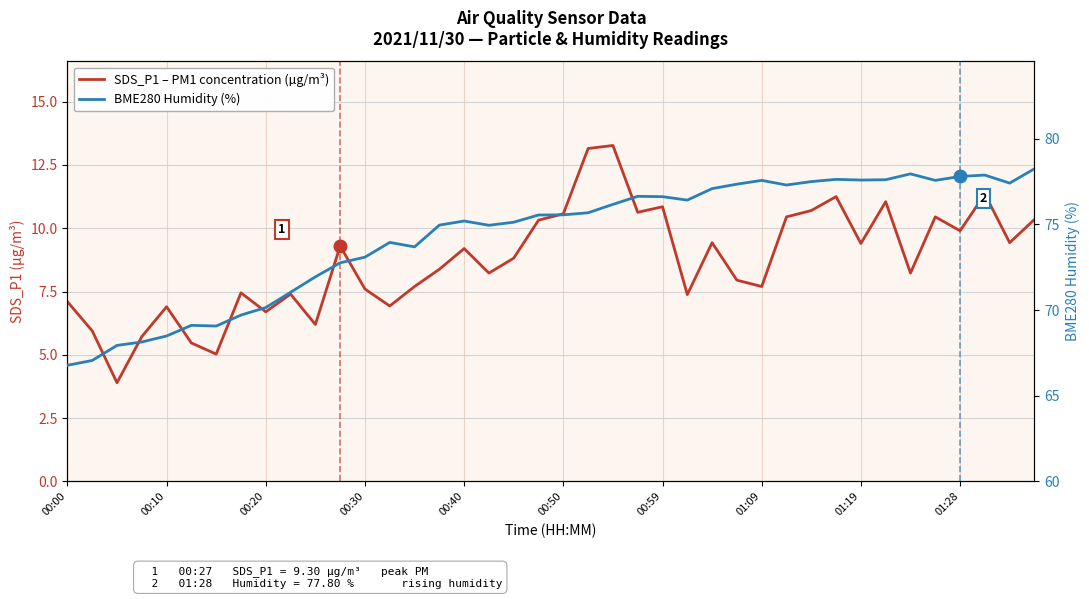

True or false: SDS_P1 – PM1 concentration (µg/m³) has a value of 4.6 at 13.

False